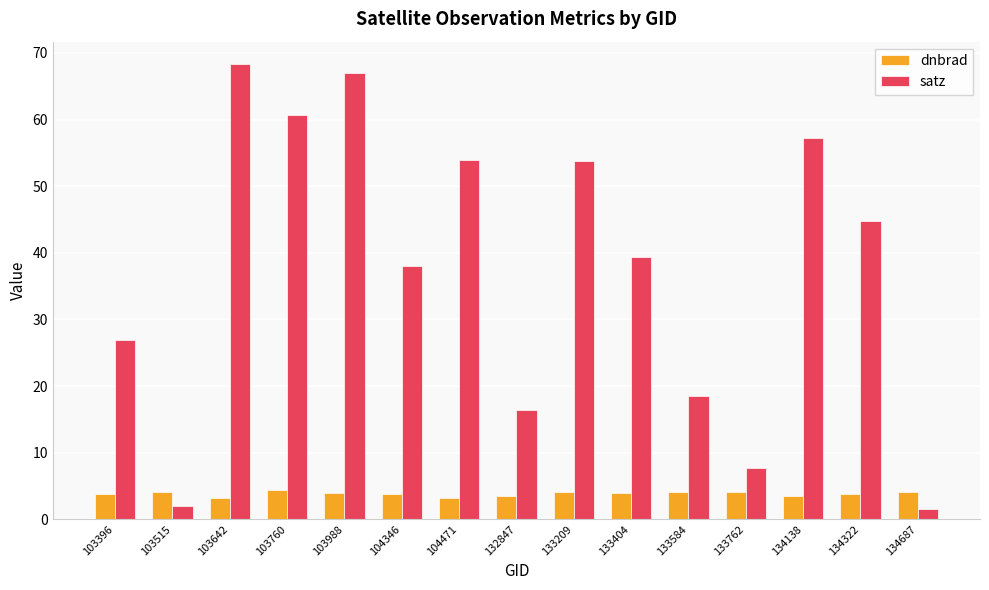

List the series in order of their overall mean, highest first.

satz, dnbrad